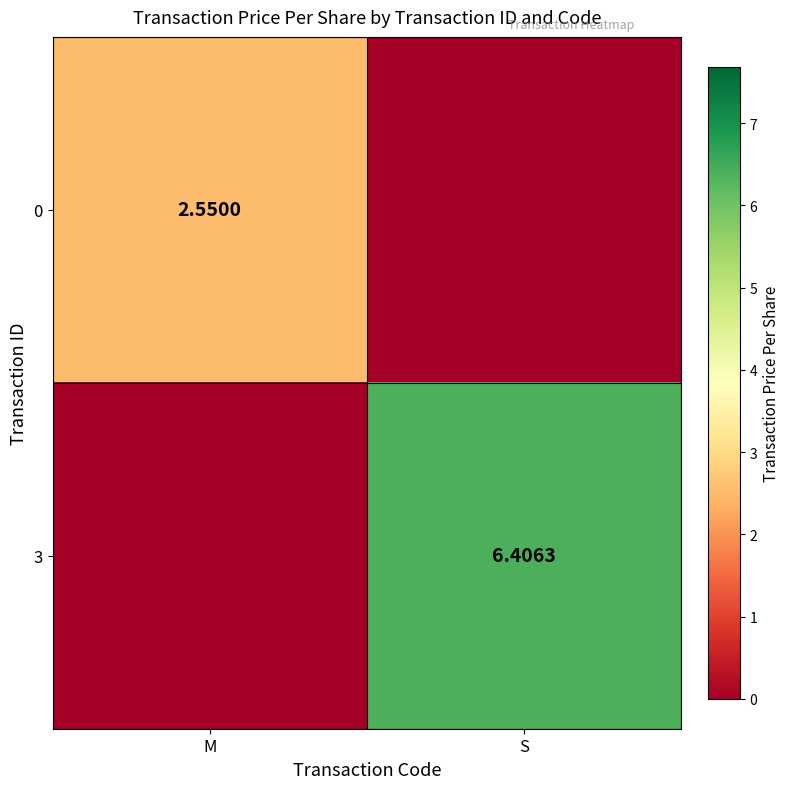

The 3 series shows 6.4 at S. True or false?

True